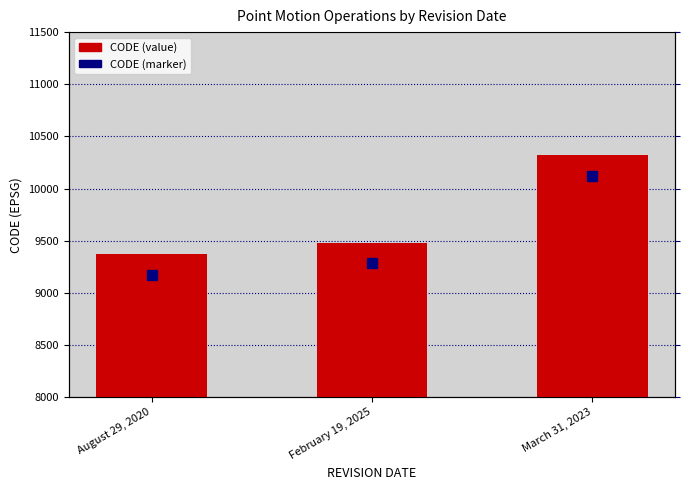

Does the chart contain stacked bars?

No